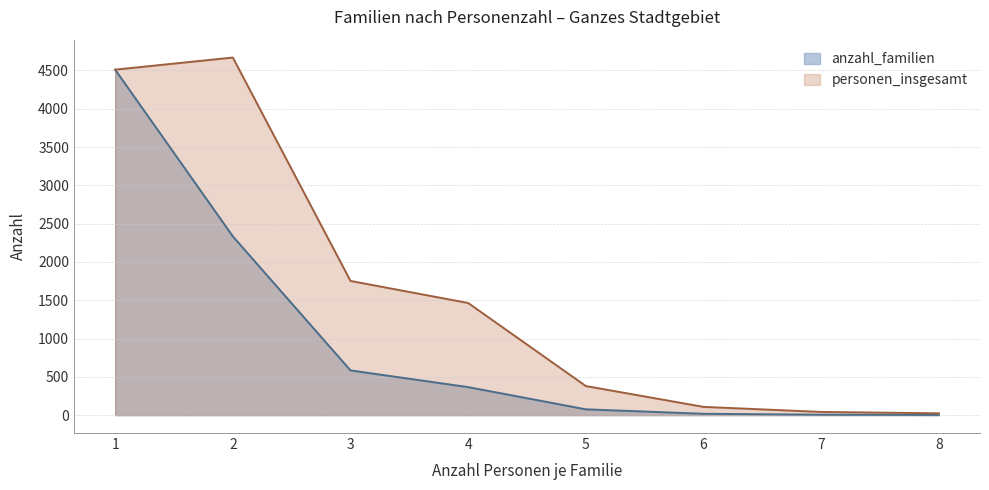

Between 2 and 8, which is larger?

2